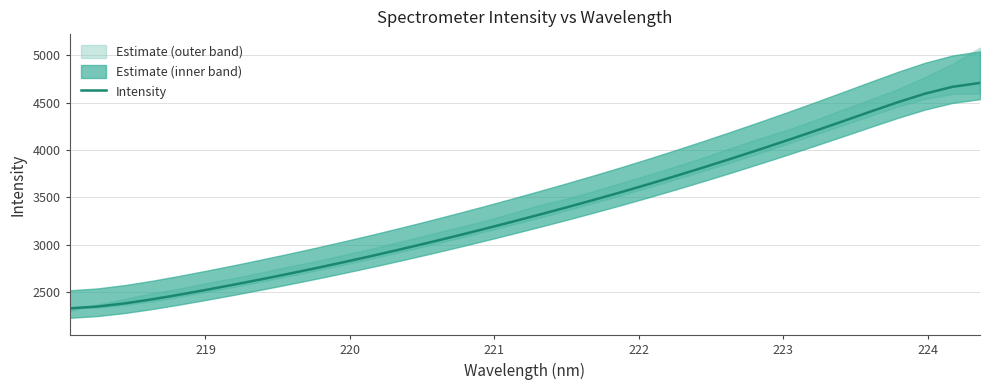

What is the highest value of the Intensity series?

4706.8